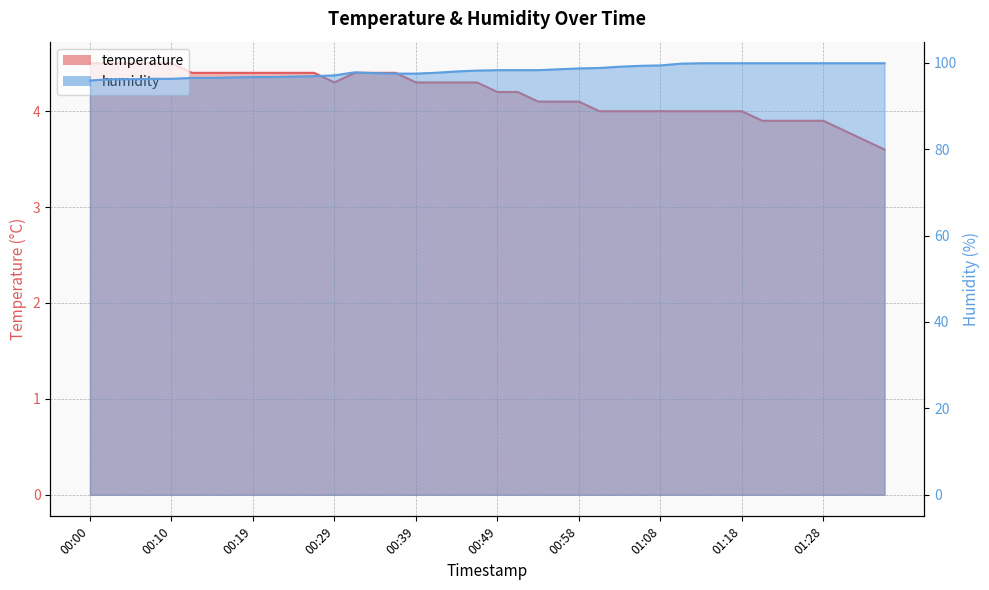

Rank the series by their average value, from lowest to highest.

temperature, humidity